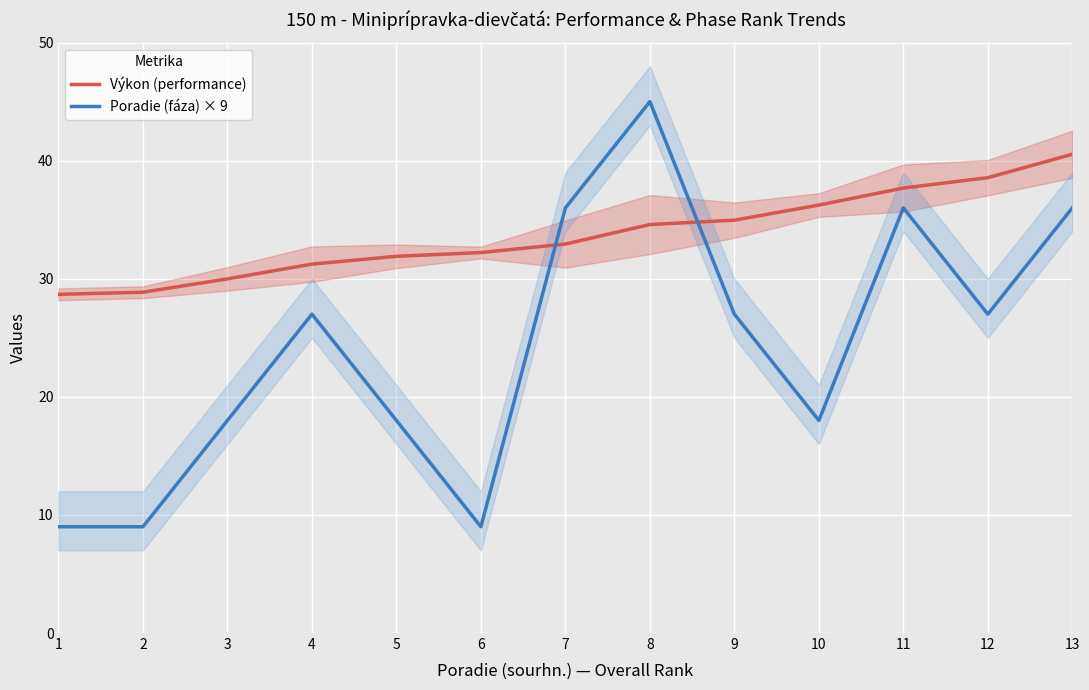

The Poradie (fáza) × 9 series shows 36.0 at 13. True or false?

True